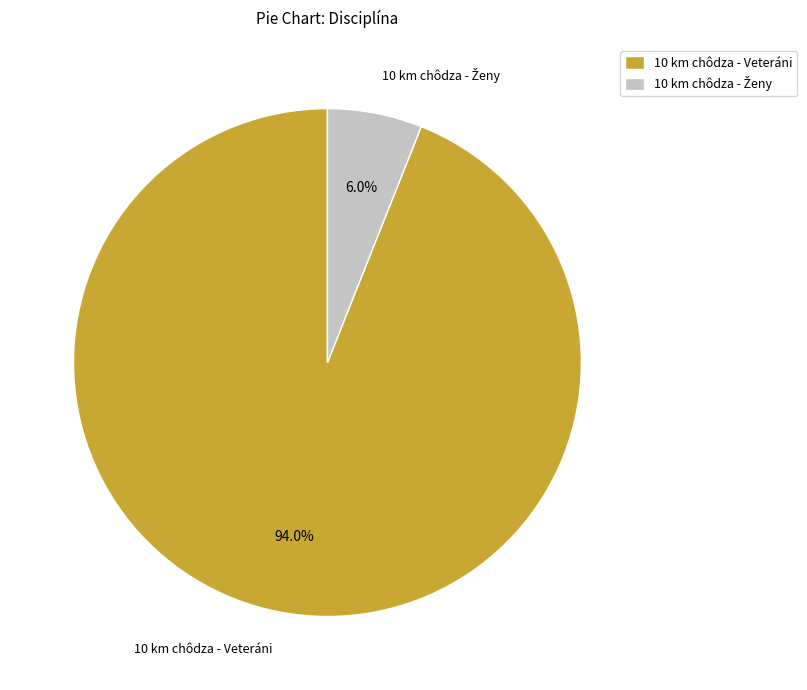

Count the number of slices in the pie.

2